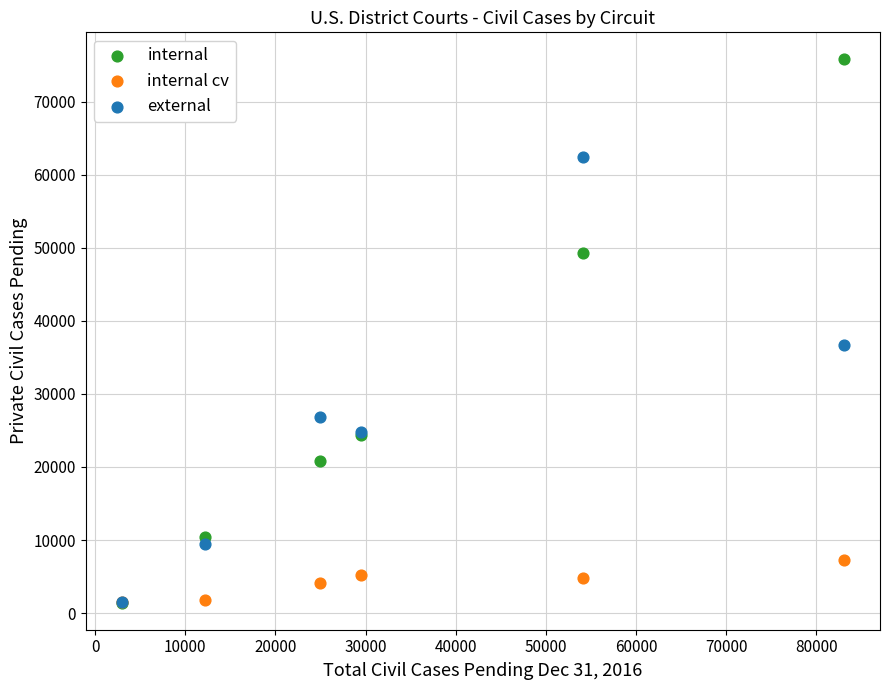

In the internal series, what Y value is closest to 38606?

49323